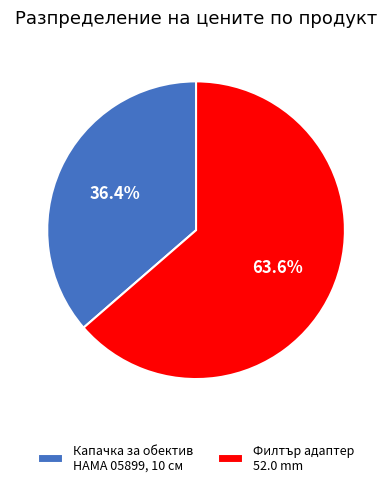

What portion of the pie excludes Филтър адаптер 52.0 mm?

36.4%